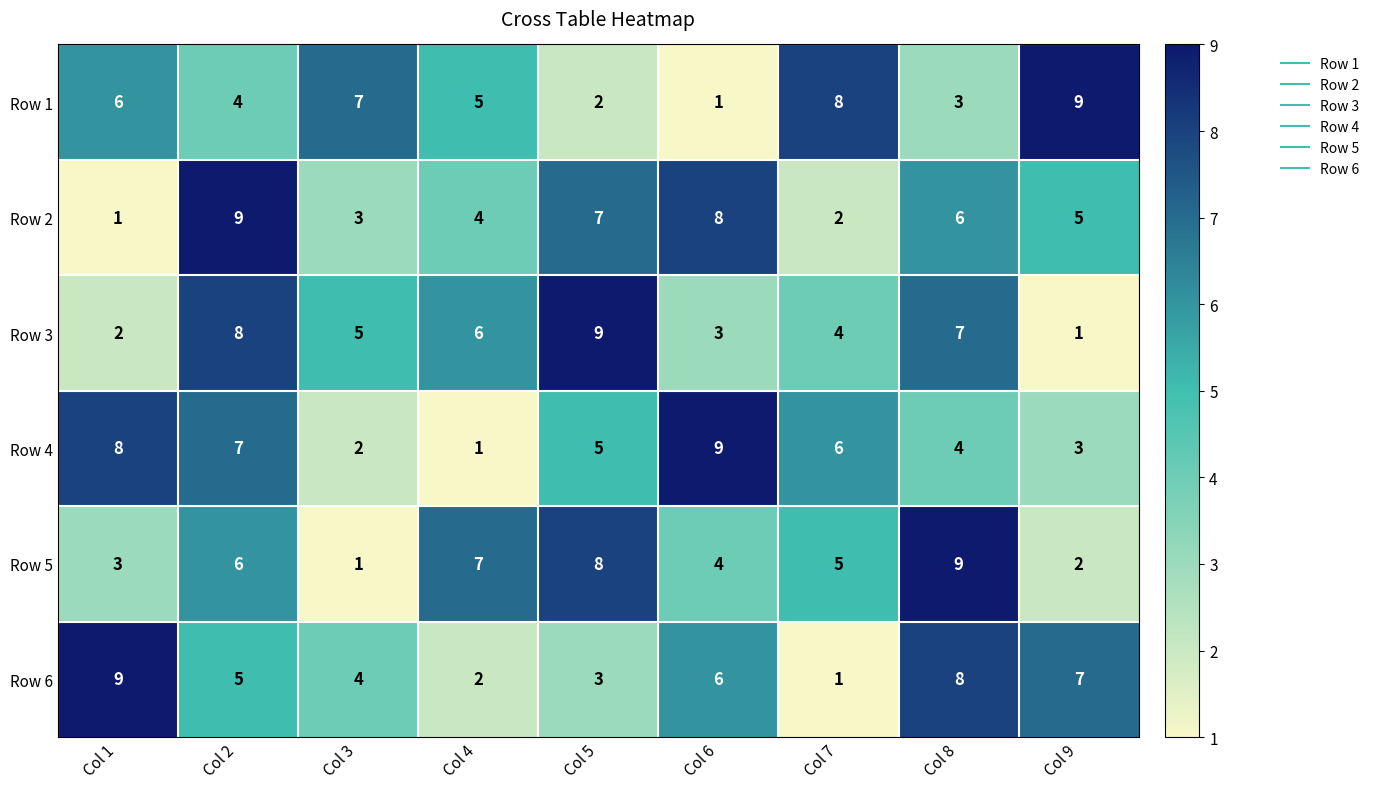

At Col 8, list the series in order from smallest to largest.

Row 1, Row 4, Row 2, Row 3, Row 6, Row 5